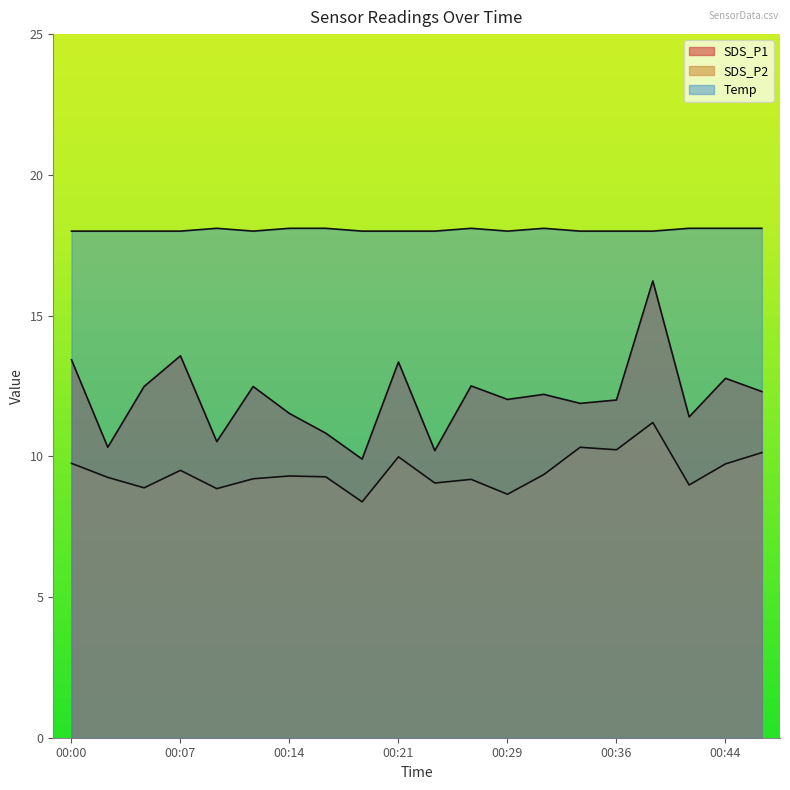

The value of SDS_P1 at 00:44 is 12.8. True or false?

True